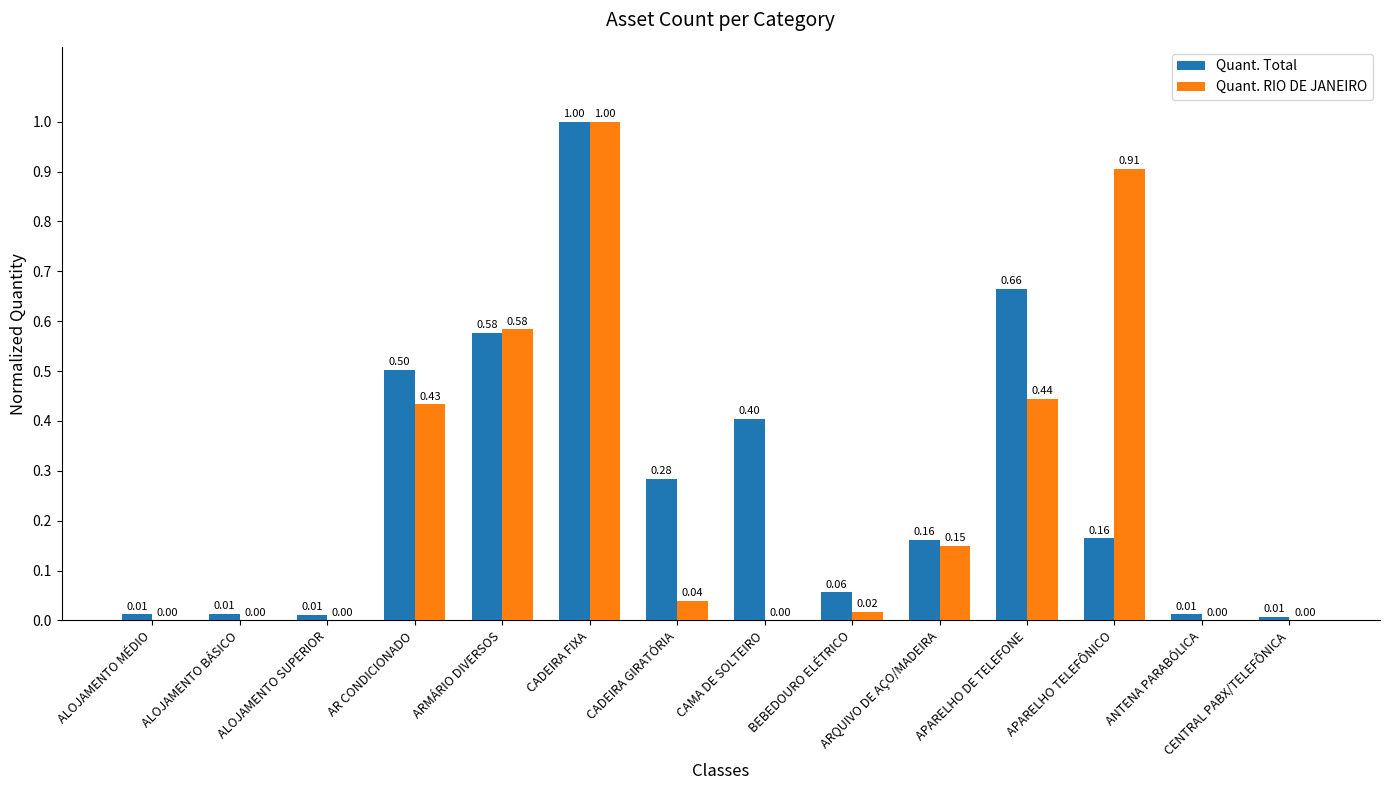

How many positive values does the Quant. RIO DE JANEIRO series have?

8